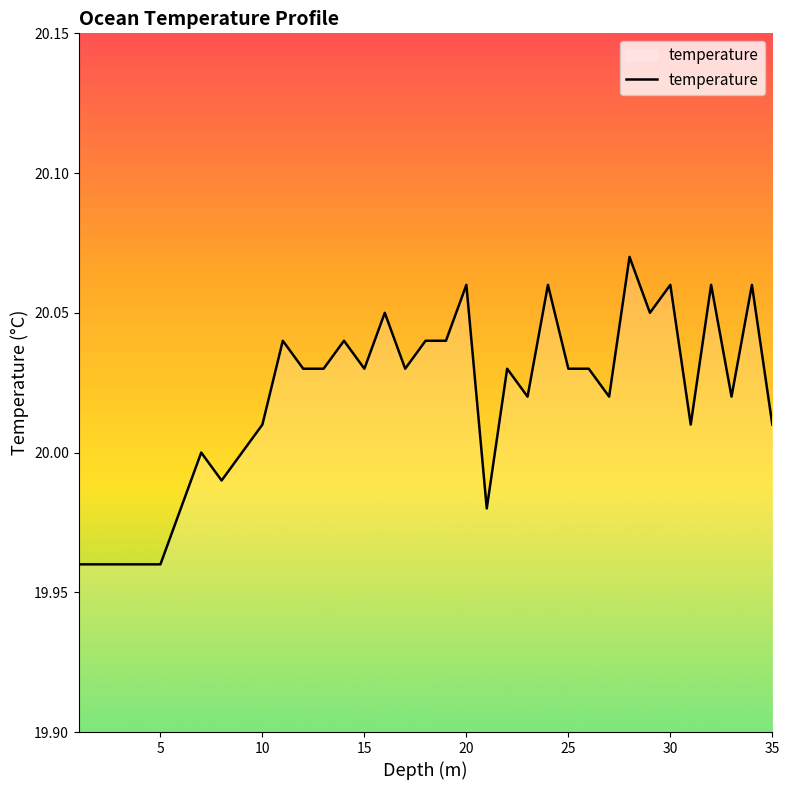

Reading left to right, transcribe all the data shown in this chart.

20.0	20.0	20.0	20.0	20.0	20.0	20.0	20.0	20.0	20.0	20.0	20.0	20.0	20.0	20.0	20.1	20.0	20.0	20.0	20.1	20.0	20.0	20.0	20.1	20.0	20.0	20.0	20.1	20.1	20.1	20.0	20.1	20.0	20.1	20.0